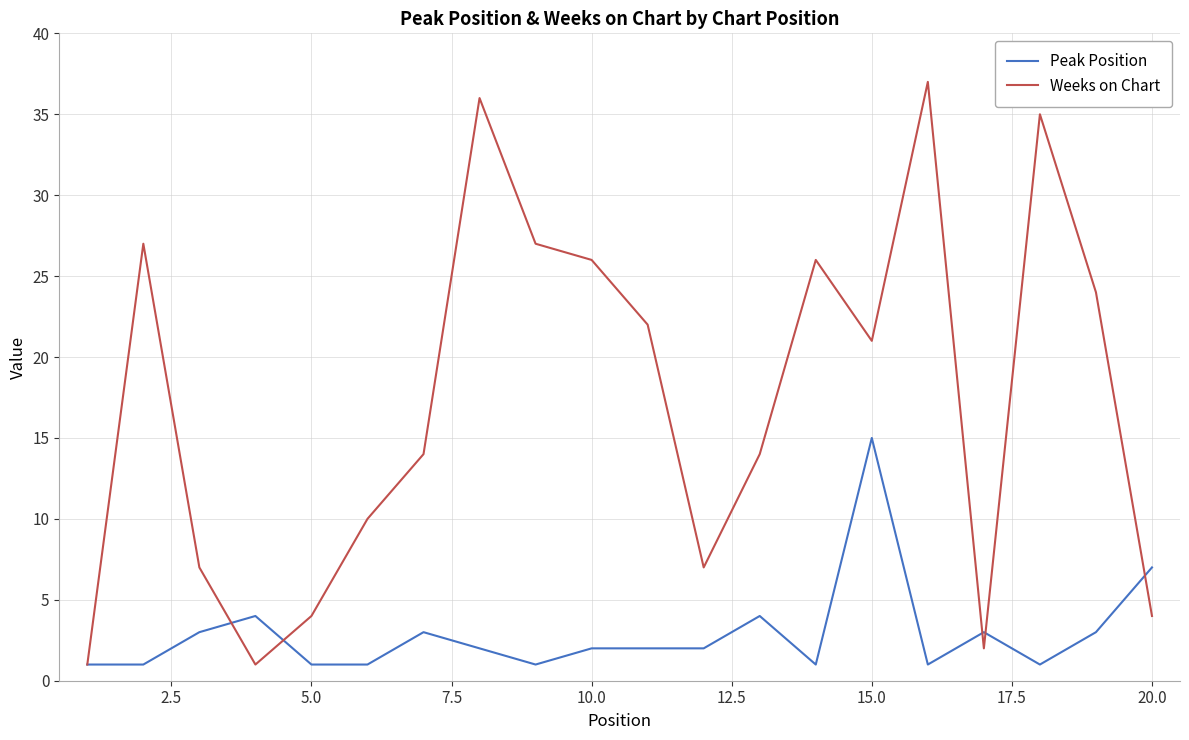

True or false: Weeks on Chart and Peak Position cross at least once.

True